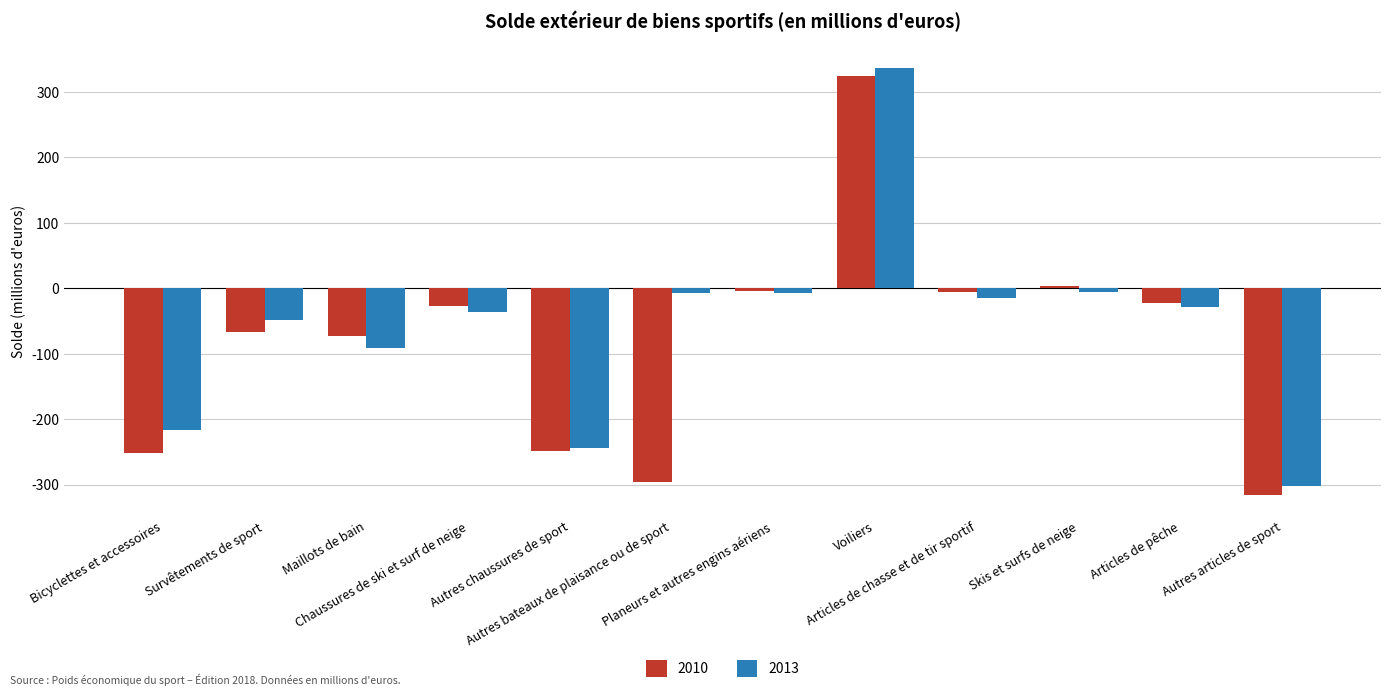

List the series in order of their peak value, highest first.

2013, 2010